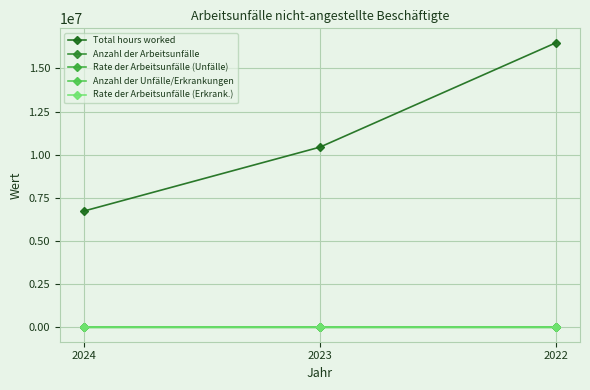

What are all the series names shown in the legend?

Total hours worked, Anzahl der Arbeitsunfälle, Rate der Arbeitsunfälle (Unfälle), Anzahl der Unfälle/Erkrankungen, Rate der Arbeitsunfälle (Erkrank.)